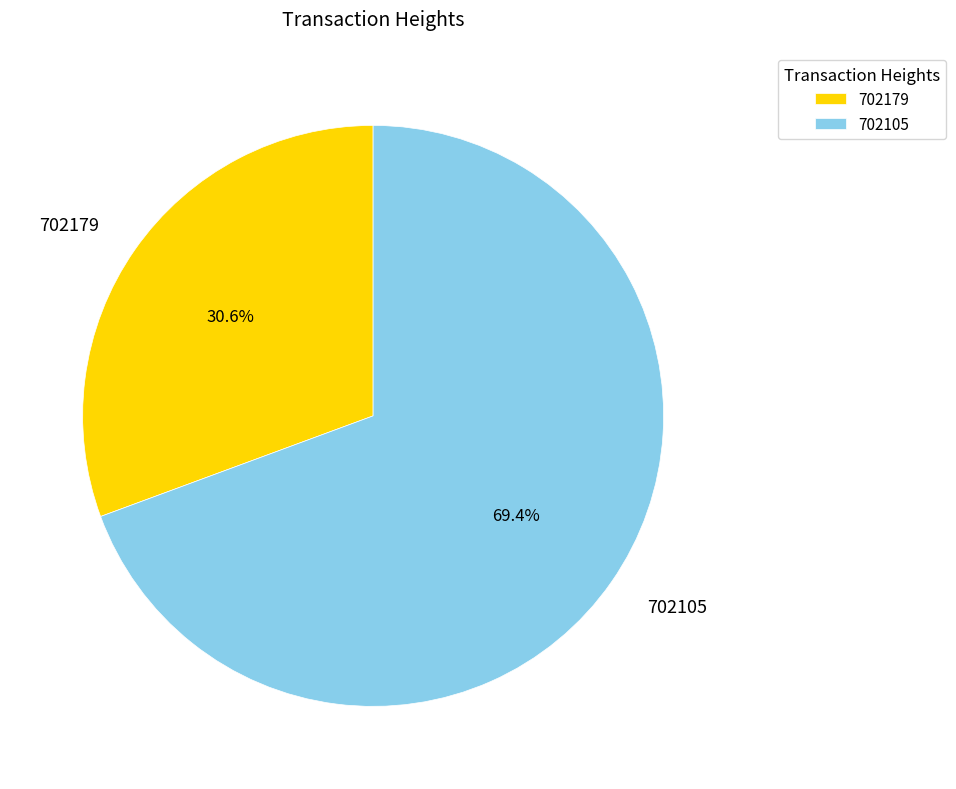

To the nearest percent, what percentage of the pie is 702105?

69%